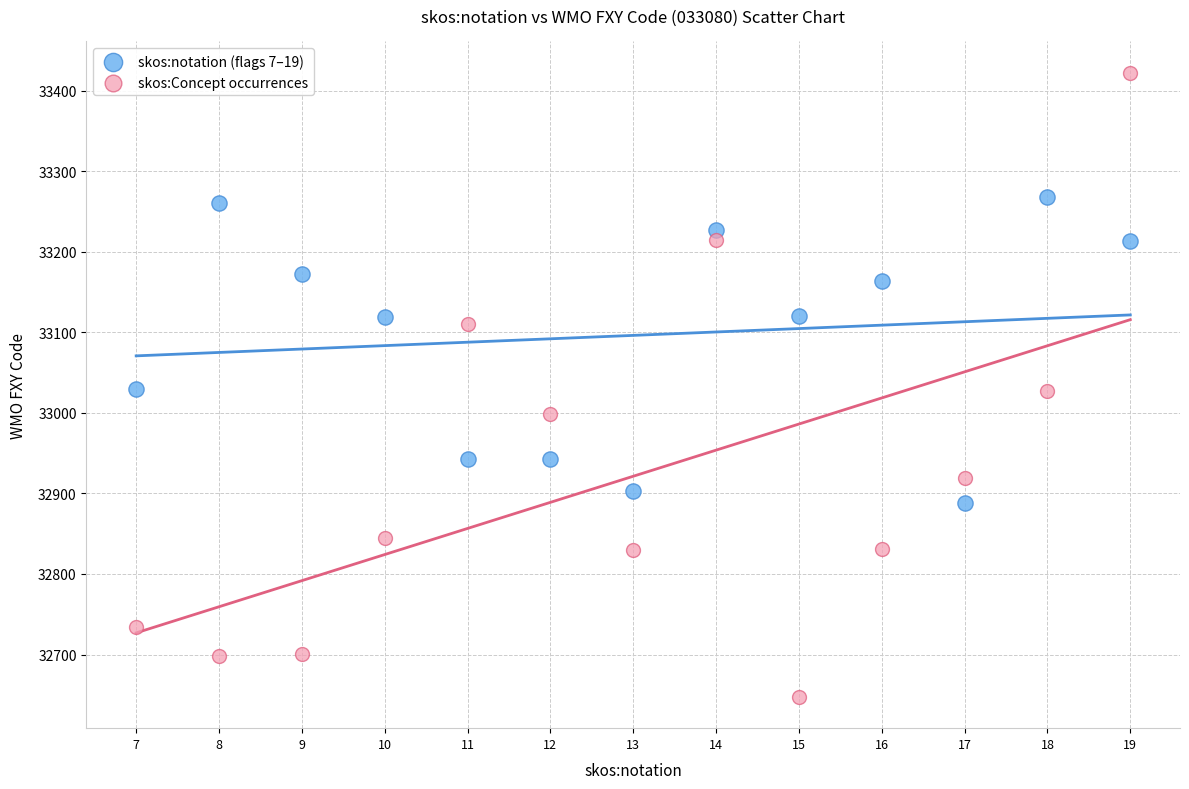

What are all the series names shown in the legend?

skos:notation (flags 7–19), skos:Concept occurrences